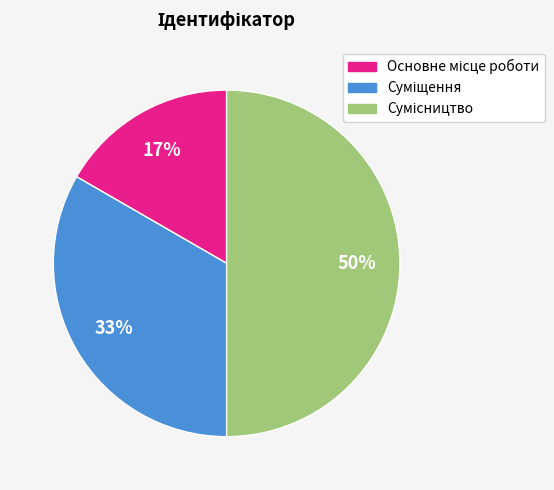

To the nearest percent, what is the average slice percentage?

33%